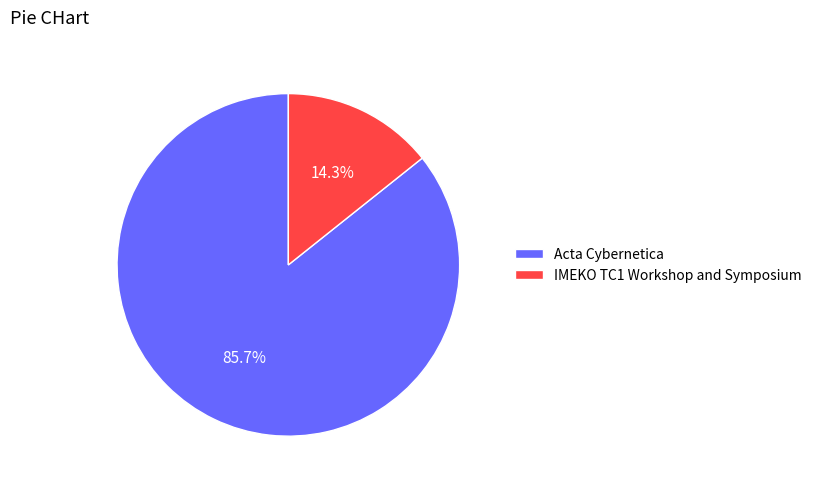

How many slices are in this pie chart?

2